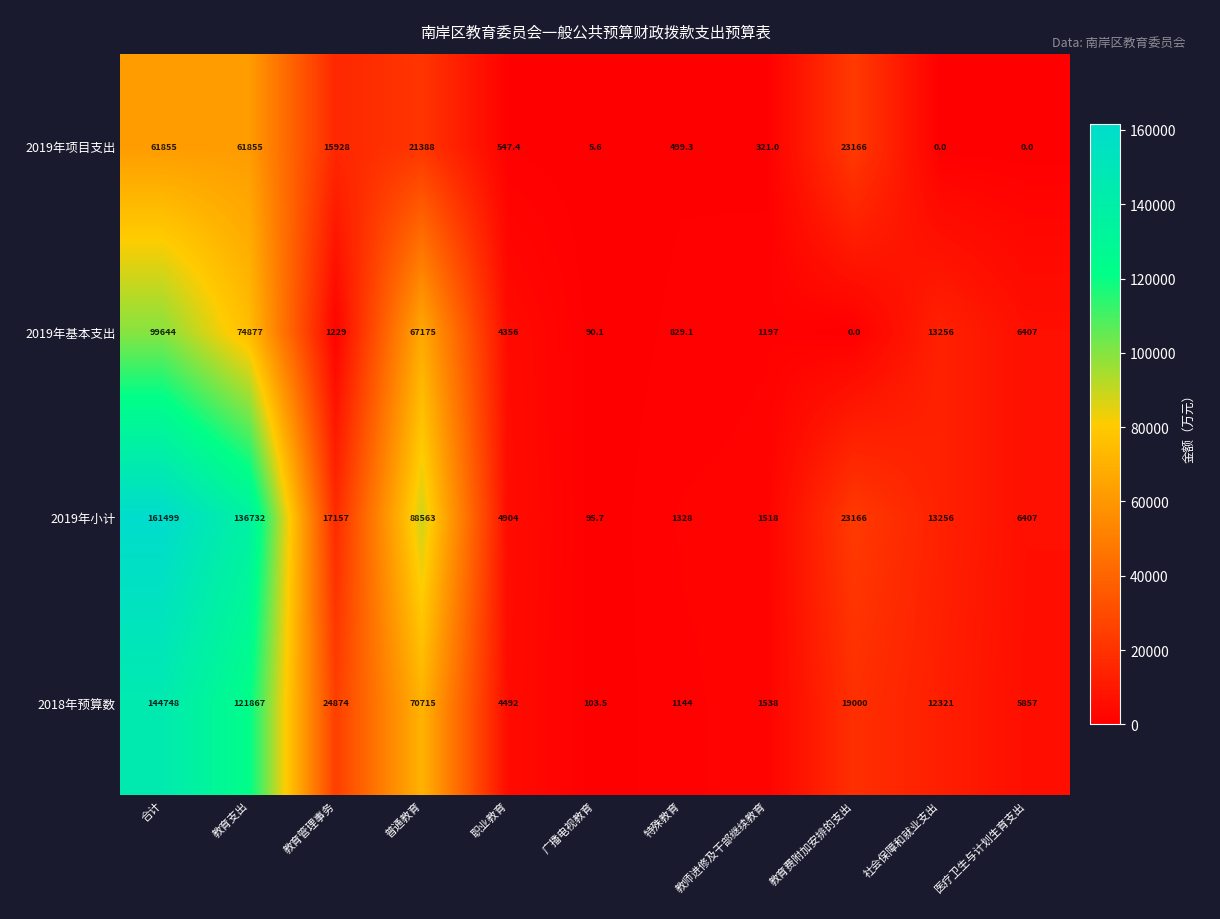

The 2018年预算数 series shows 2290.3 at 教师进修及干部继续教育. True or false?

False